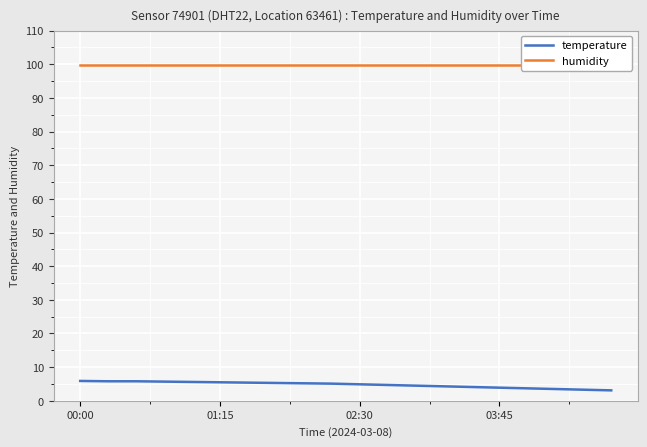

Which series has the largest range (max minus min)?

temperature